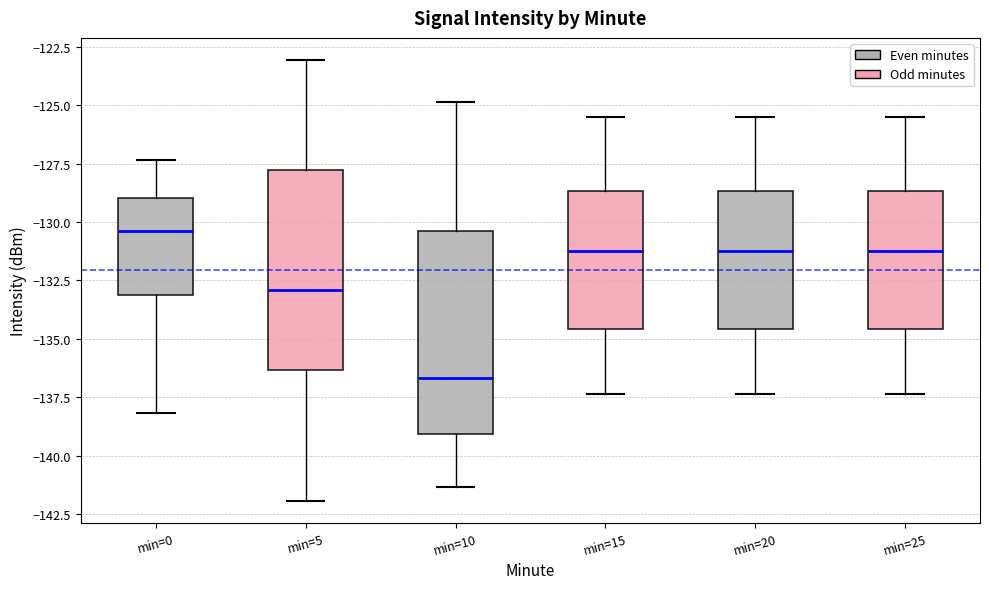

Where does the upper whisker of the box for min=0 end on the y-axis? The values are not printed on the chart, so give them approximately, as read against the axis.

-127.5